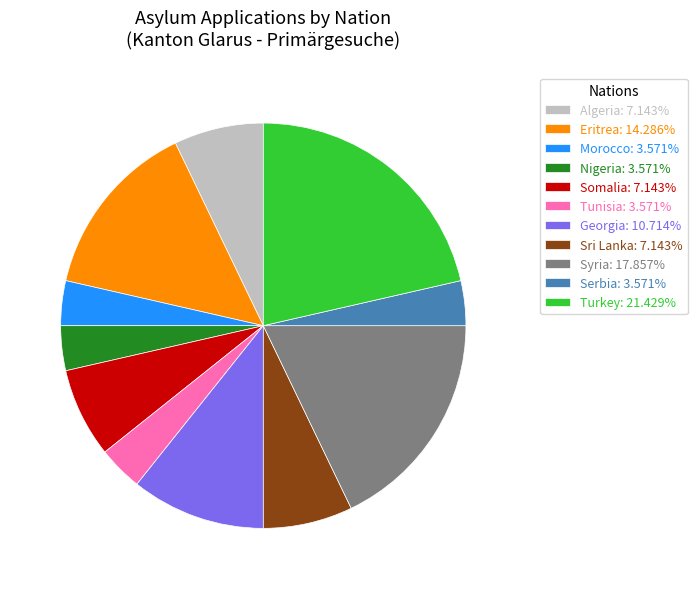

Approximately how many times larger is the value at Algeria: 7.143% compared to Tunisia: 3.571%?

2.0